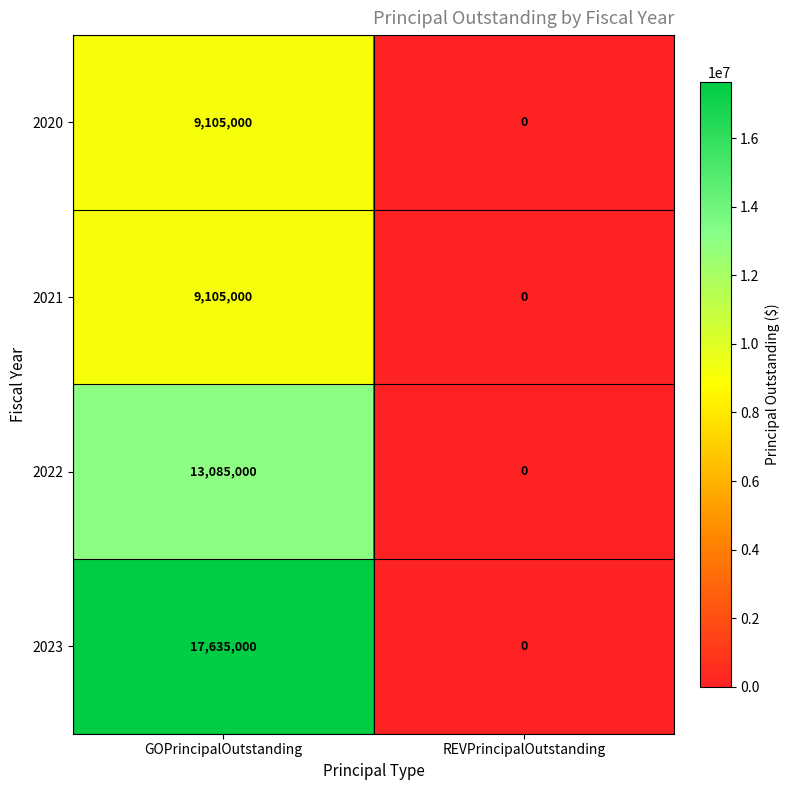

List the labels in order of 2020 value, largest first.

GOPrincipalOutstanding, REVPrincipalOutstanding